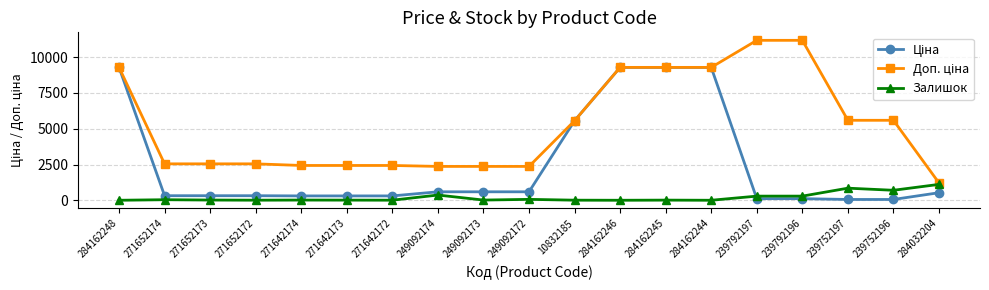

The value of Залишок at 284032204 is 498.3. True or false?

False